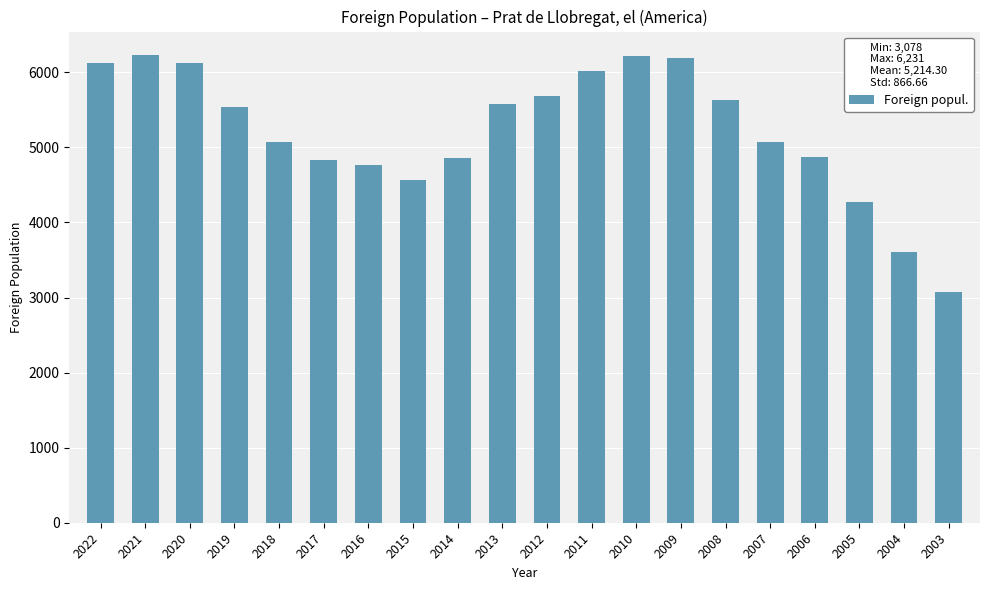

Count the number of categories in the chart.

20